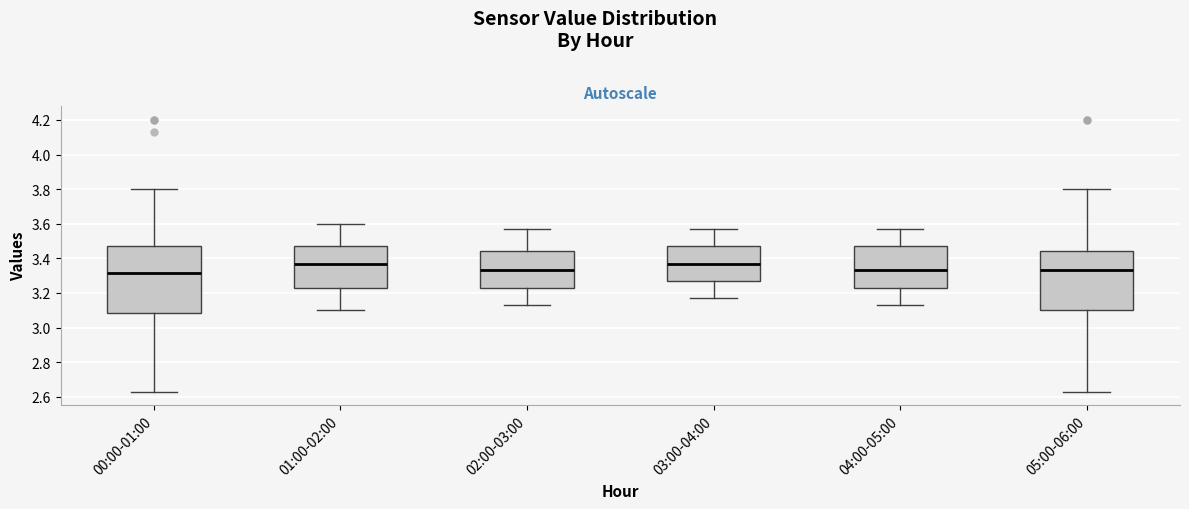

Comparing the boxes themselves (not the whiskers), which one is the tallest?

00:00-01:00